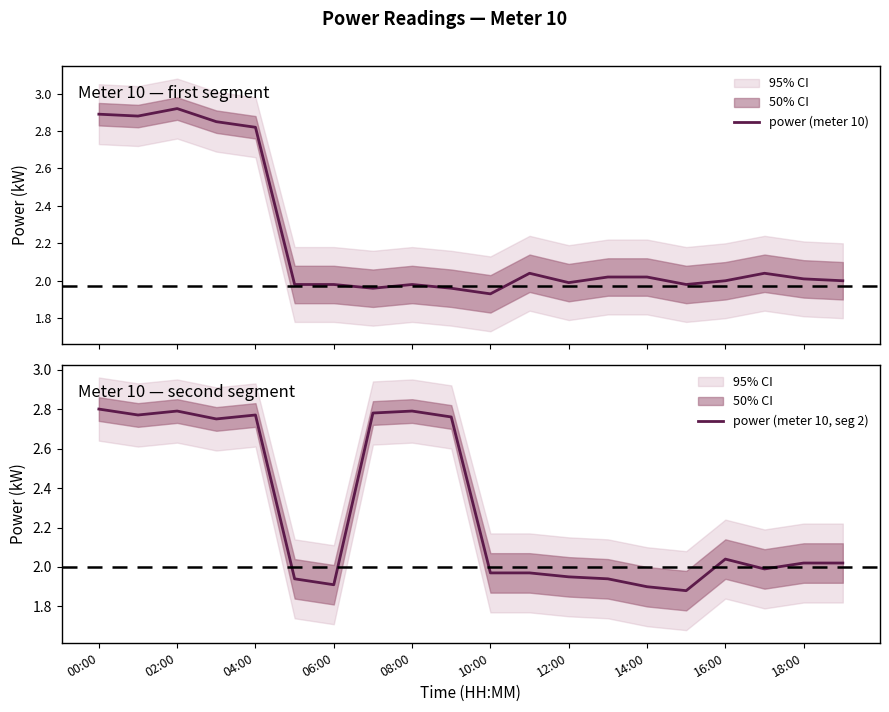

Which series ends up on top after the final intersection of power (meter 10) and power (meter 10, seg 2)?

power (meter 10, seg 2)